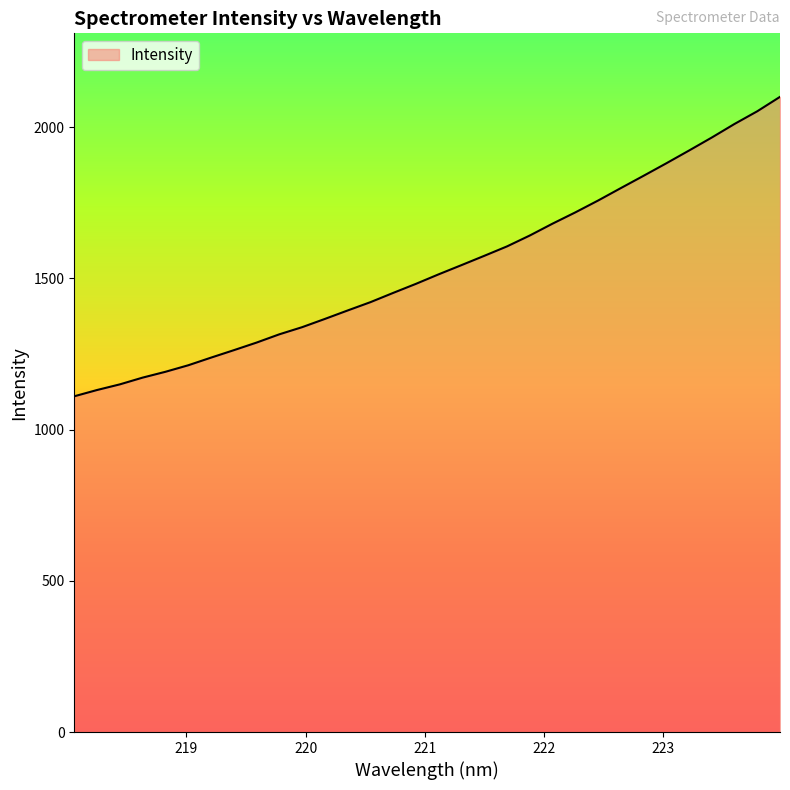

What is the difference between the maximum and minimum values?

989.9